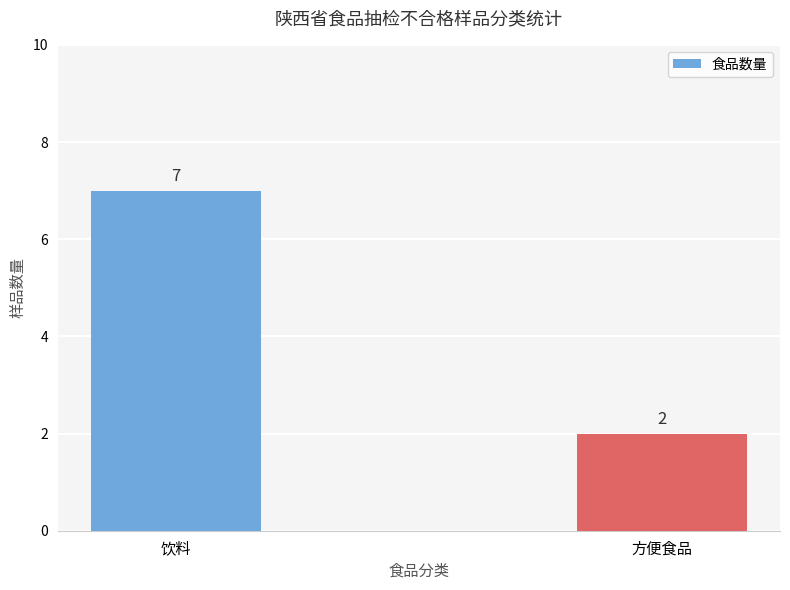

List the labels in order of value, largest first.

饮料, 方便食品